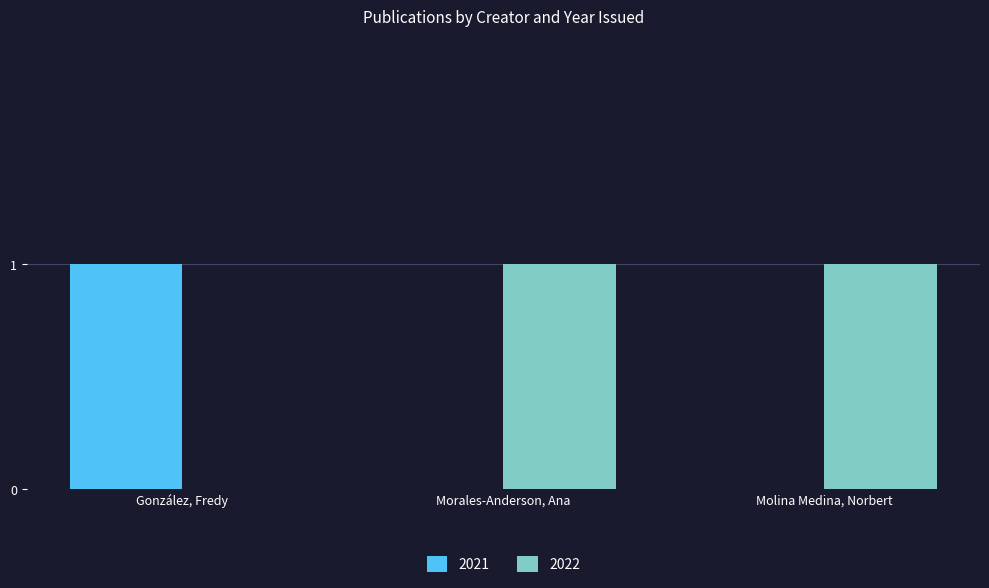

How many groups of bars are there?

3